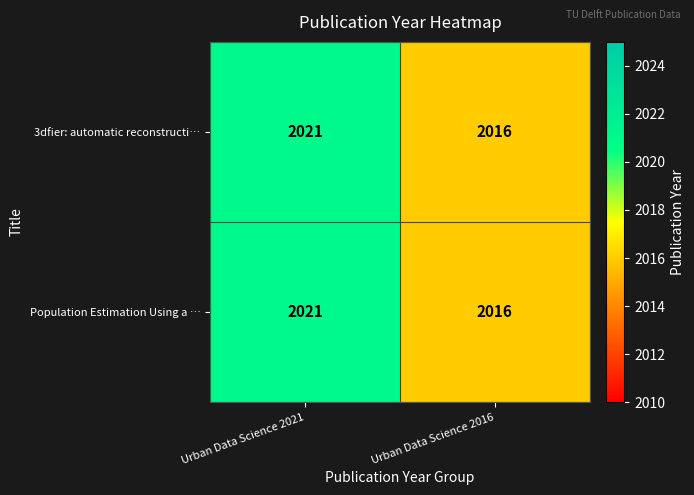

Rank the categories by 3dfier: automatic reconstructi… value from highest to lowest.

Urban Data Science 2021, Urban Data Science 2016